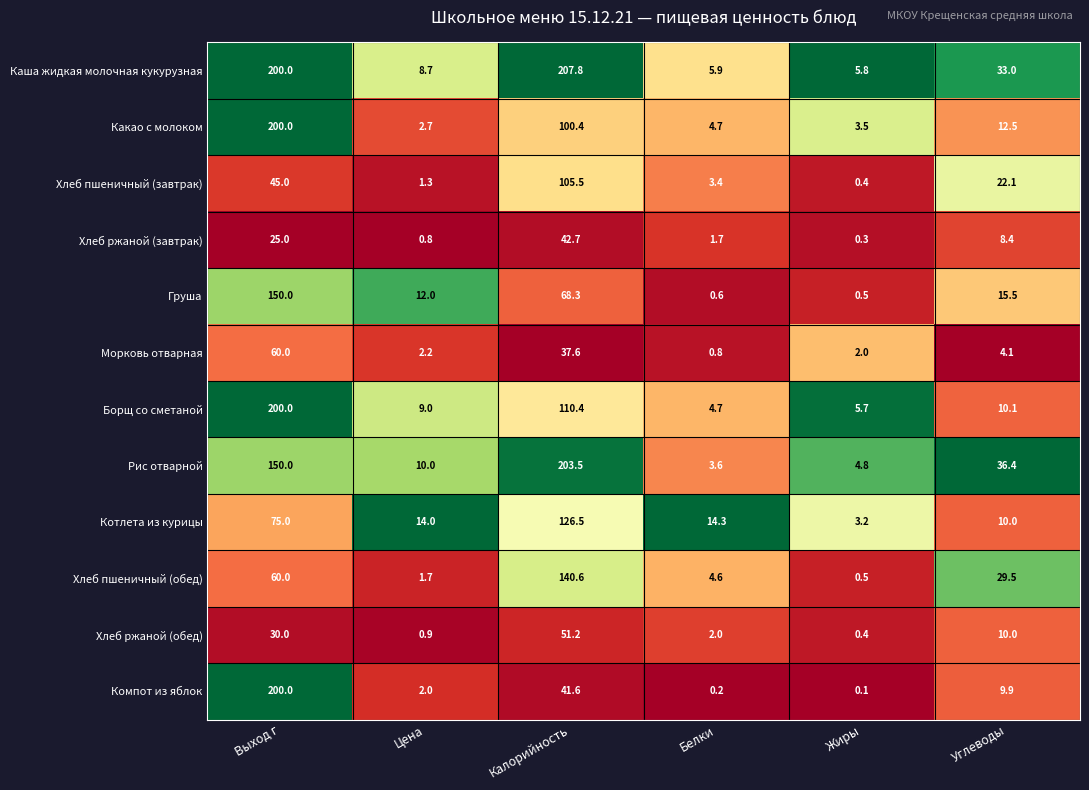

True or false: Борщ со сметаной has a value of 1.5 at Белки.

False